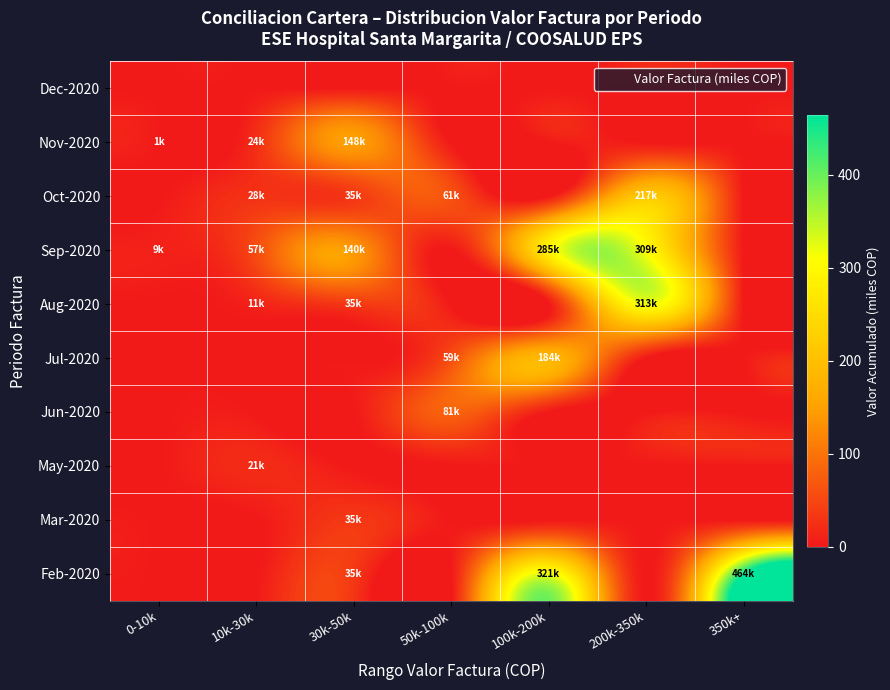

Reading left to right, list all the values displayed in this chart.

Feb-2020: 0-10k=0.0	10k-30k=0.0	30k-50k=35.1	50k-100k=0.0	100k-200k=320.9	200k-350k=0.0	350k+=463.8
Mar-2020: 0-10k=0.0	10k-30k=0.0	30k-50k=35.1	50k-100k=0.0	100k-200k=0.0	200k-350k=0.0	350k+=0.0
May-2020: 0-10k=0.0	10k-30k=21.2	30k-50k=0.0	50k-100k=0.0	100k-200k=0.0	200k-350k=0.0	350k+=0.0
Jun-2020: 0-10k=0.0	10k-30k=0.0	30k-50k=0.0	50k-100k=81.0	100k-200k=0.0	200k-350k=0.0	350k+=0.0
Jul-2020: 0-10k=0.0	10k-30k=0.0	30k-50k=0.0	50k-100k=58.8	100k-200k=184.1	200k-350k=0.0	350k+=0.0
Aug-2020: 0-10k=0.0	10k-30k=10.6	30k-50k=35.1	50k-100k=0.0	100k-200k=0.0	200k-350k=312.8	350k+=0.0
Sep-2020: 0-10k=9.2	10k-30k=56.6	30k-50k=140.4	50k-100k=0.0	100k-200k=285.4	200k-350k=308.6	350k+=0.0
Oct-2020: 0-10k=0.0	10k-30k=28.1	30k-50k=35.1	50k-100k=60.8	100k-200k=0.0	200k-350k=216.9	350k+=0.0
Nov-2020: 0-10k=1.4	10k-30k=24.3	30k-50k=147.7	50k-100k=0.0	100k-200k=0.0	200k-350k=0.0	350k+=0.0
Dec-2020: 0-10k=0.0	10k-30k=0.0	30k-50k=0.0	50k-100k=0.0	100k-200k=0.0	200k-350k=0.0	350k+=0.0